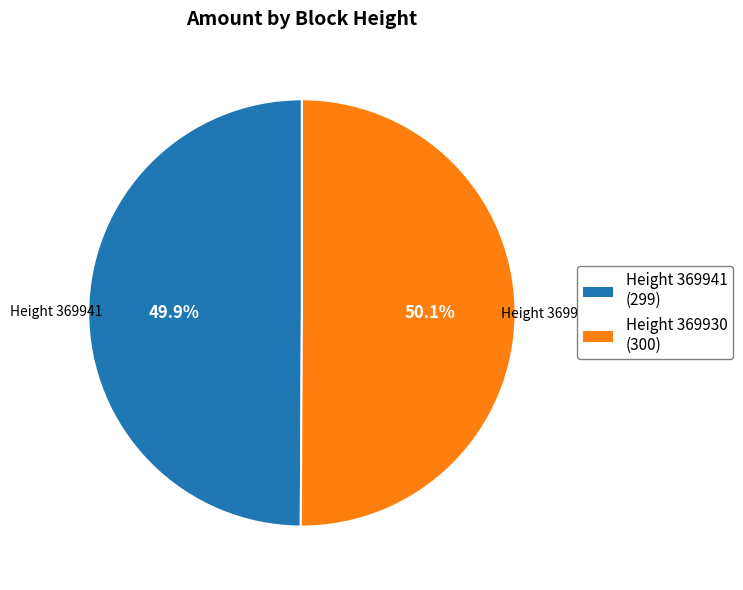

Is there any slice that represents more than half of the pie?

Yes